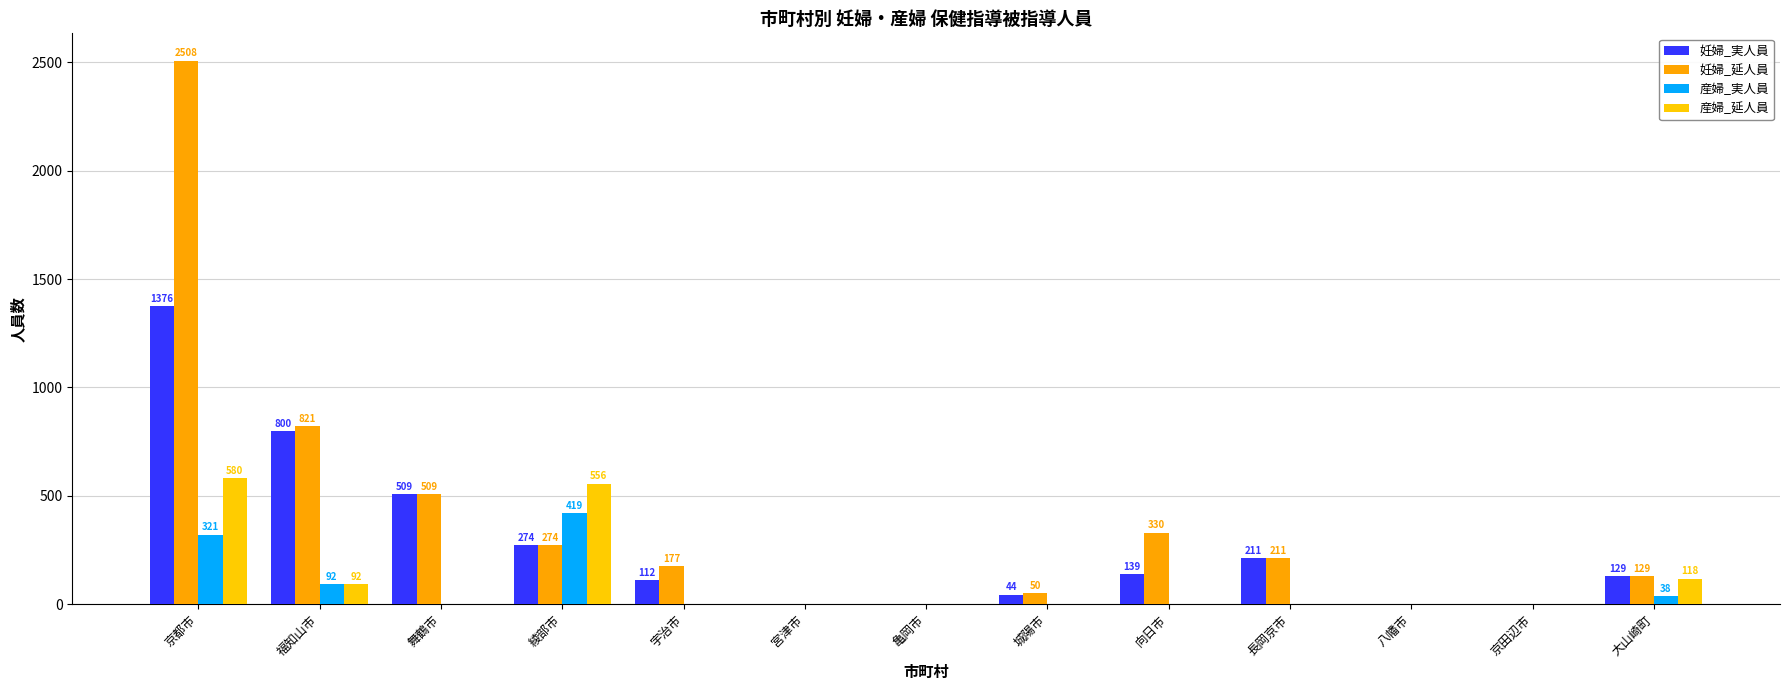

What is the sum of all 妊婦_延人員 values?

5009